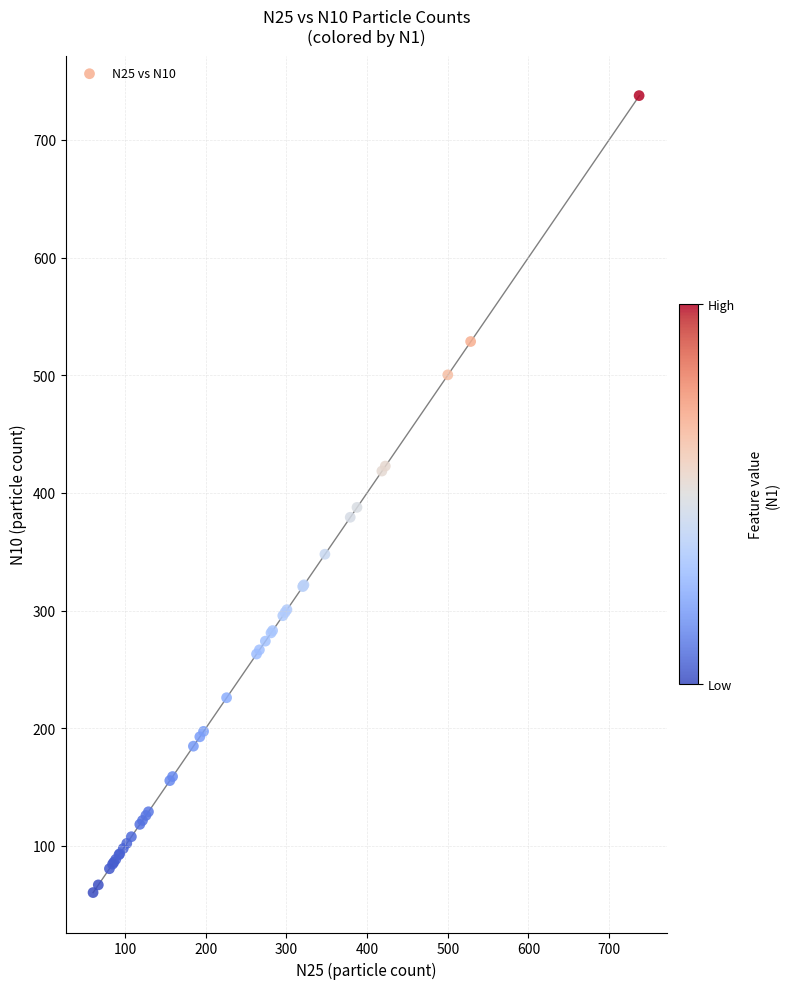

What Y value in the scatter plot is closest to 399?

387.7